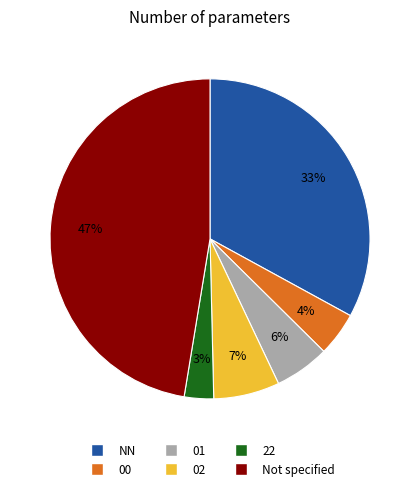

Is there a majority slice in this chart?

No